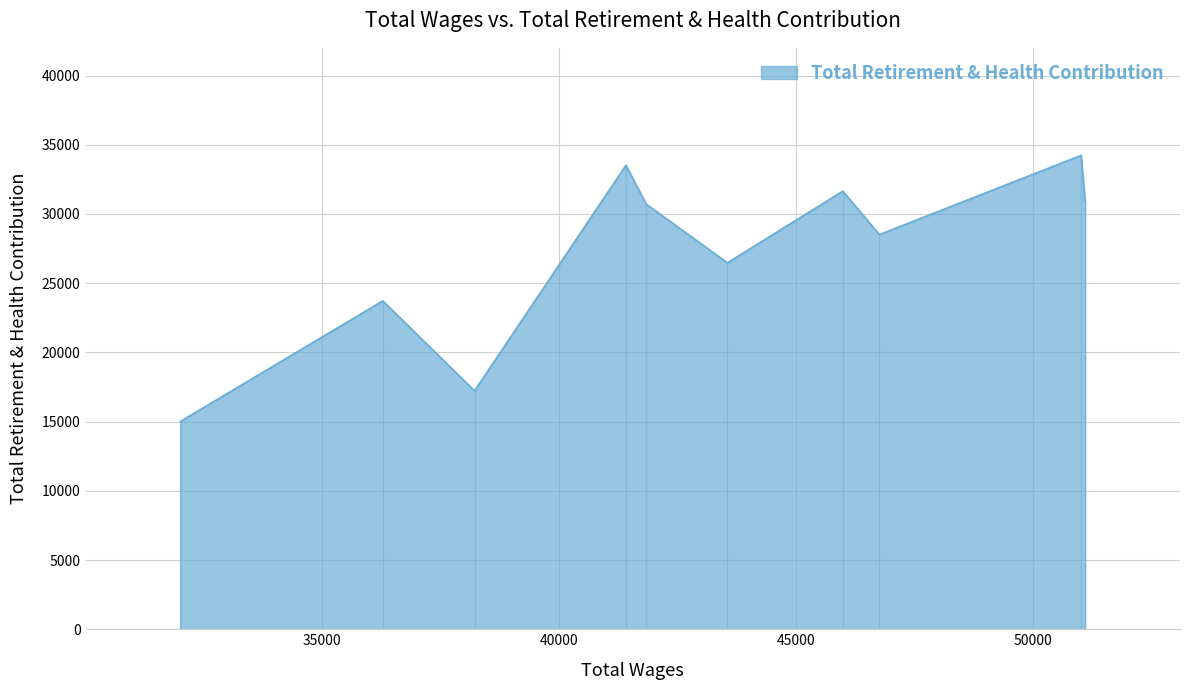

What is the difference between the maximum and minimum values?

19221